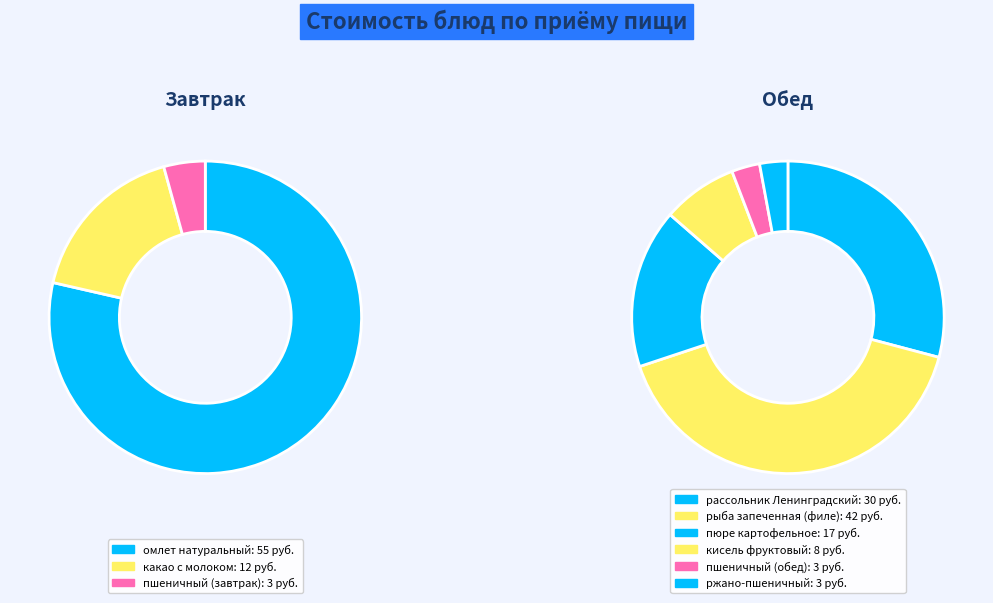

True or false: рассольник Ленинградский accounts for 5% of the total.

False